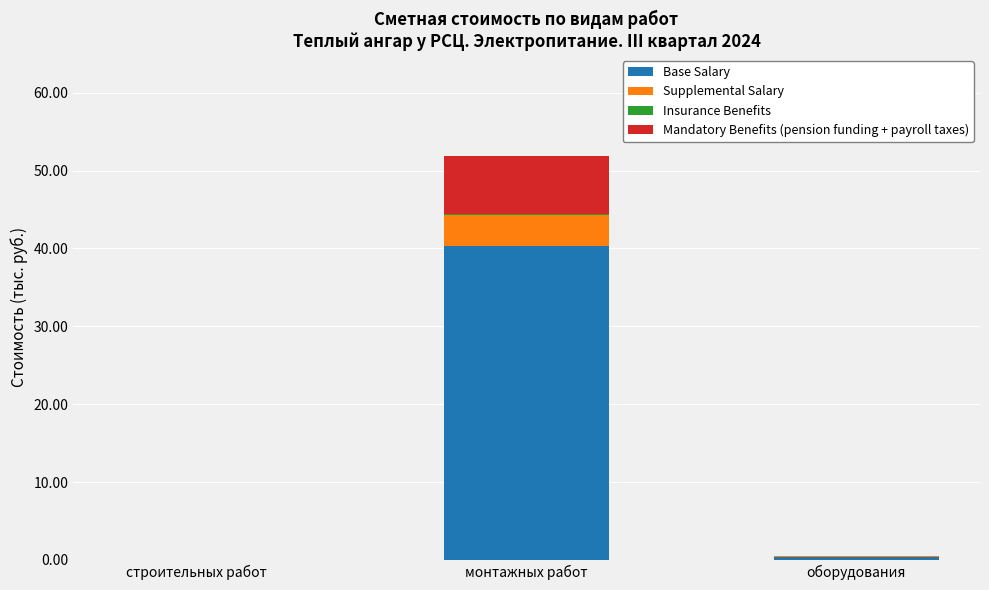

What is the highest value of the Base Salary series?

40.3